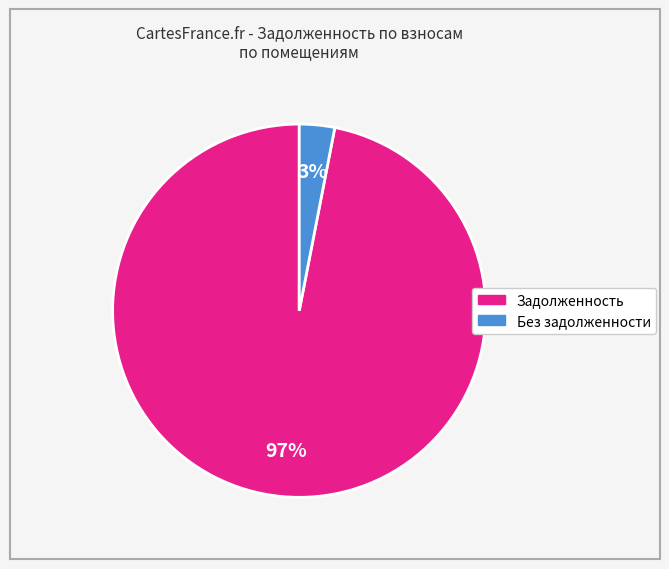

Is there a majority slice in this chart?

Yes